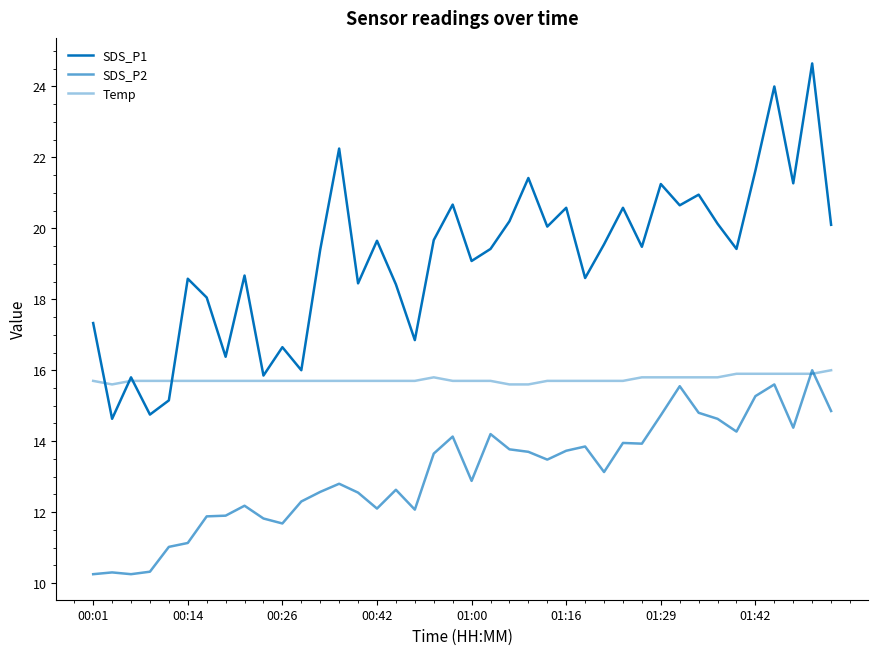

How many lines are shown in the chart?

3